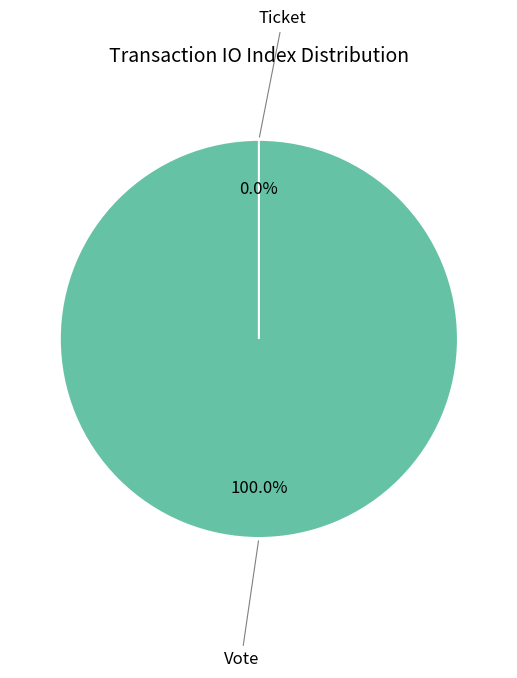

What is the smallest slice in the pie chart?

Ticket